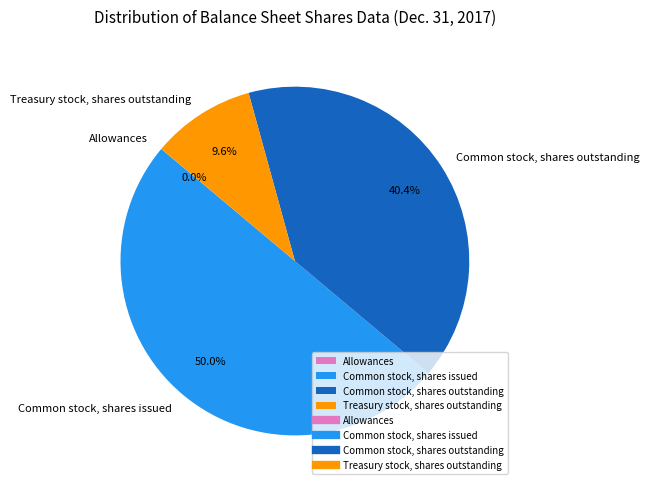

Which category has the biggest portion of the pie?

Common stock, shares issued